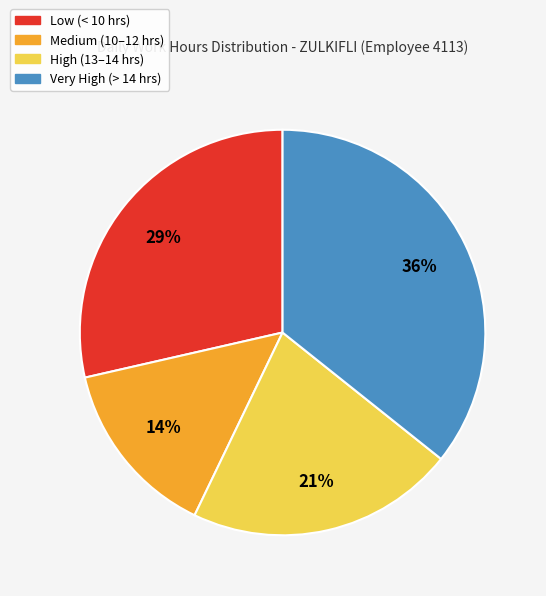

Is there a majority slice in this chart?

No